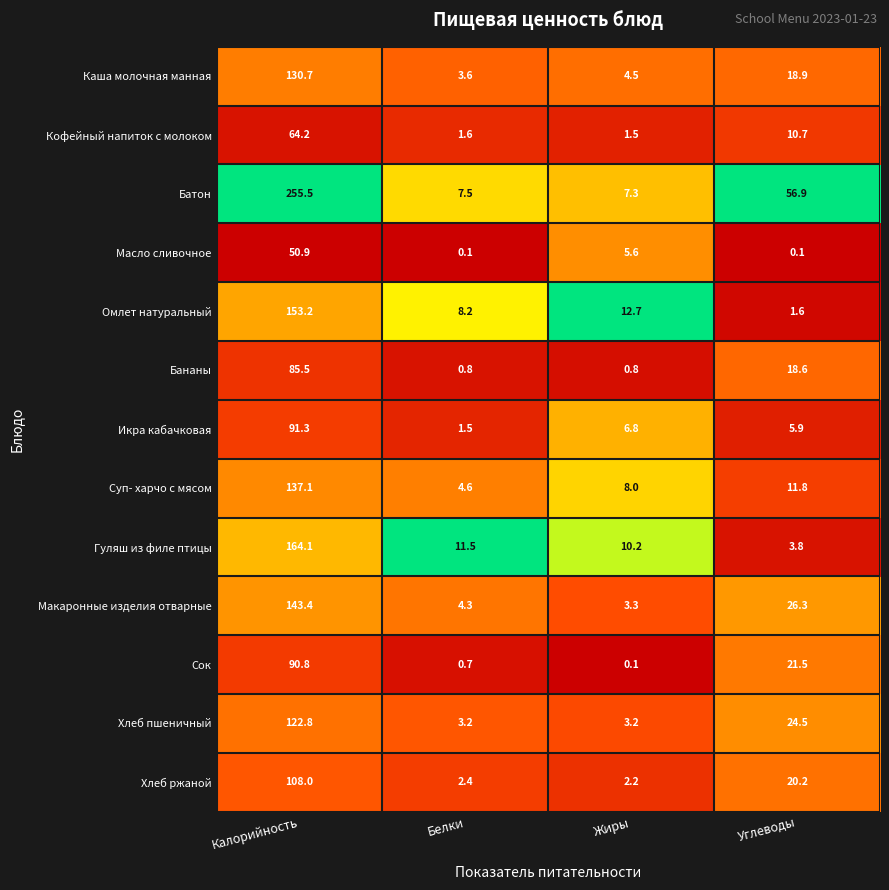

At which label does Кофейный напиток с молоком reach its peak?

Калорийность